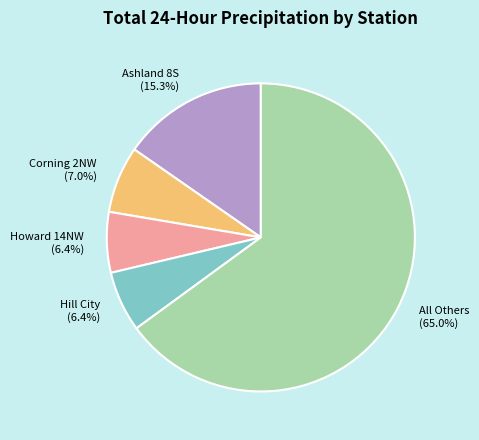

What is the total percentage of Howard 14NW and All Others?

71.3%